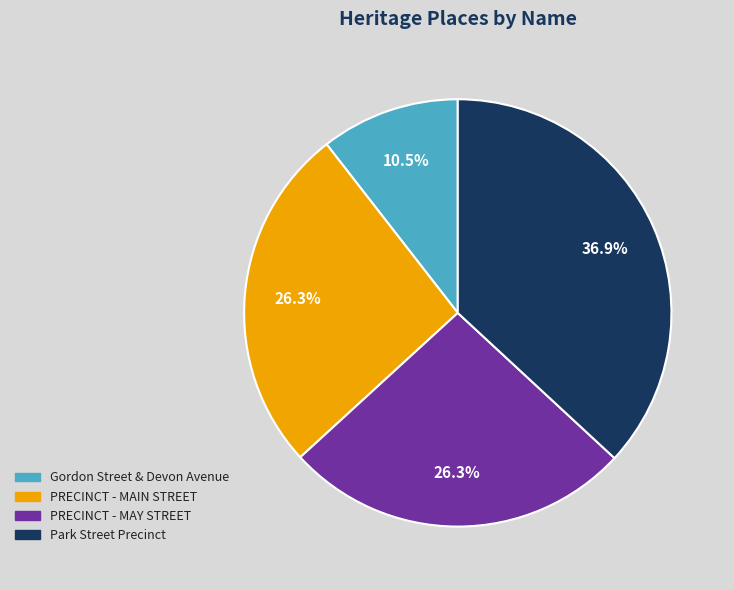

Do Park Street Precinct and PRECINCT - MAY STREET together represent more than half of the pie?

Yes